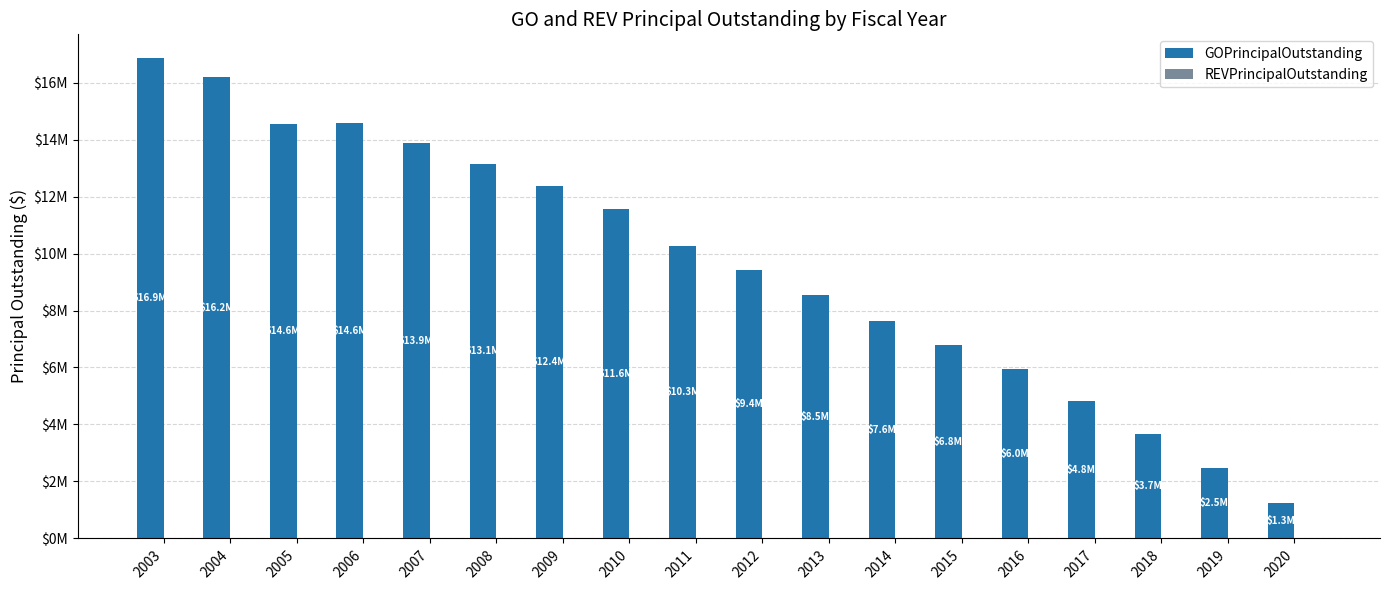

Does the chart contain any negative values?

No